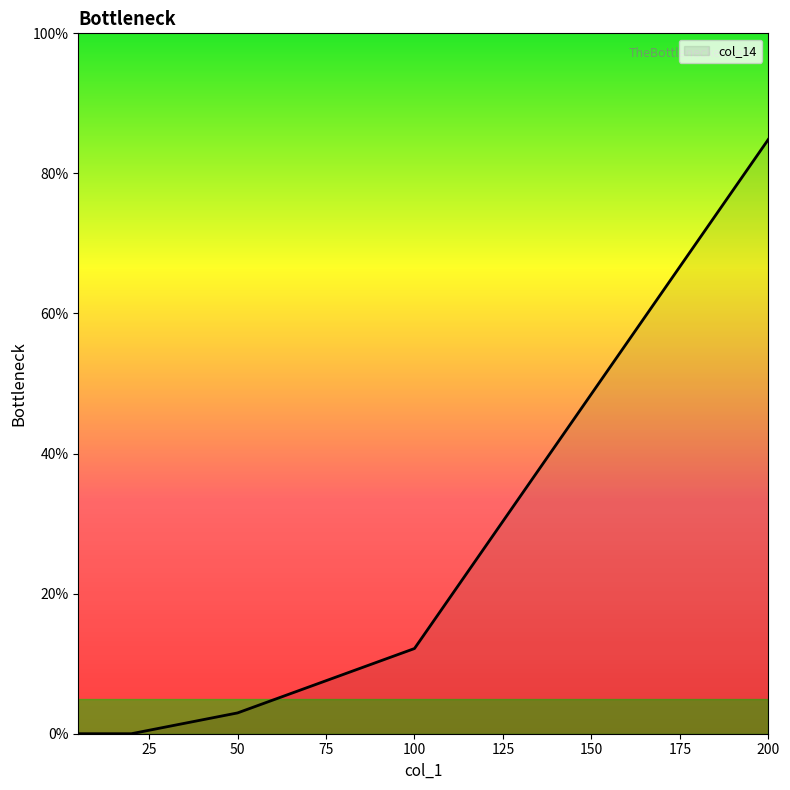

True or false: the data shows 12.2 at 100.

True